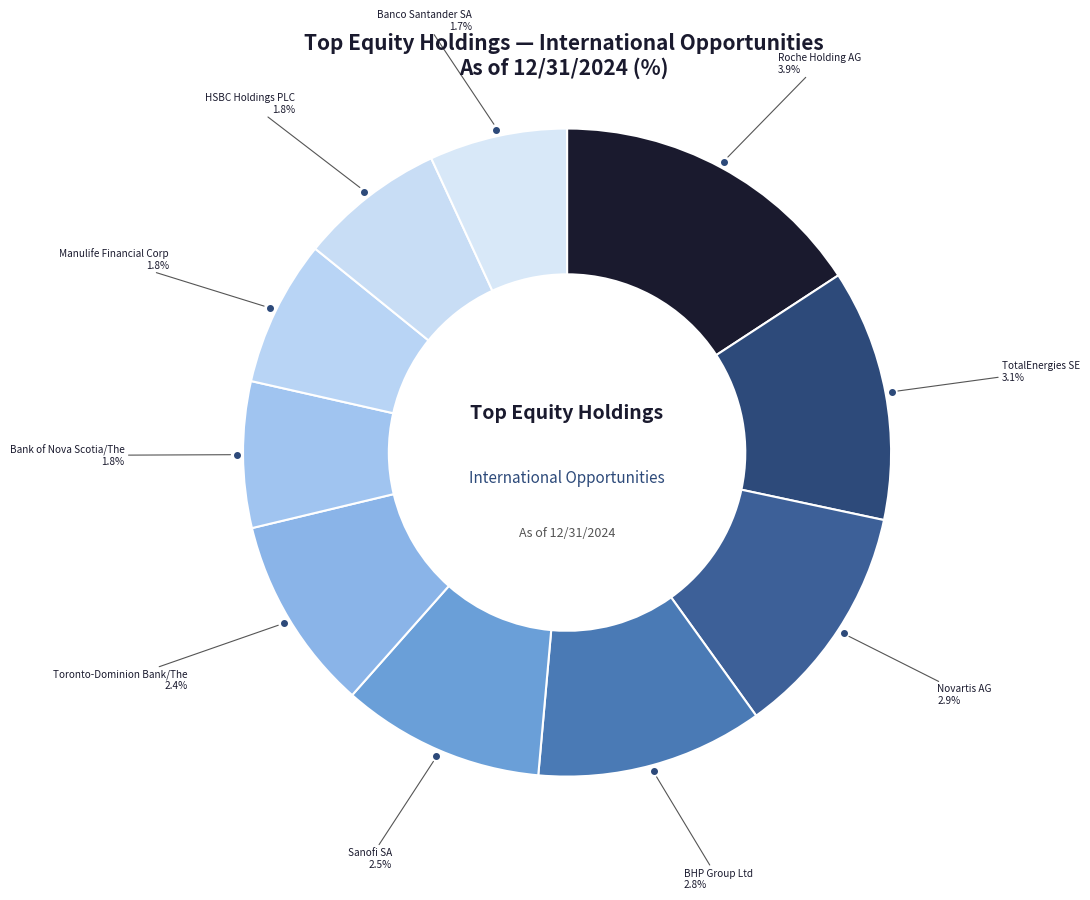

Which category has the smallest portion of the pie?

Banco Santander SA